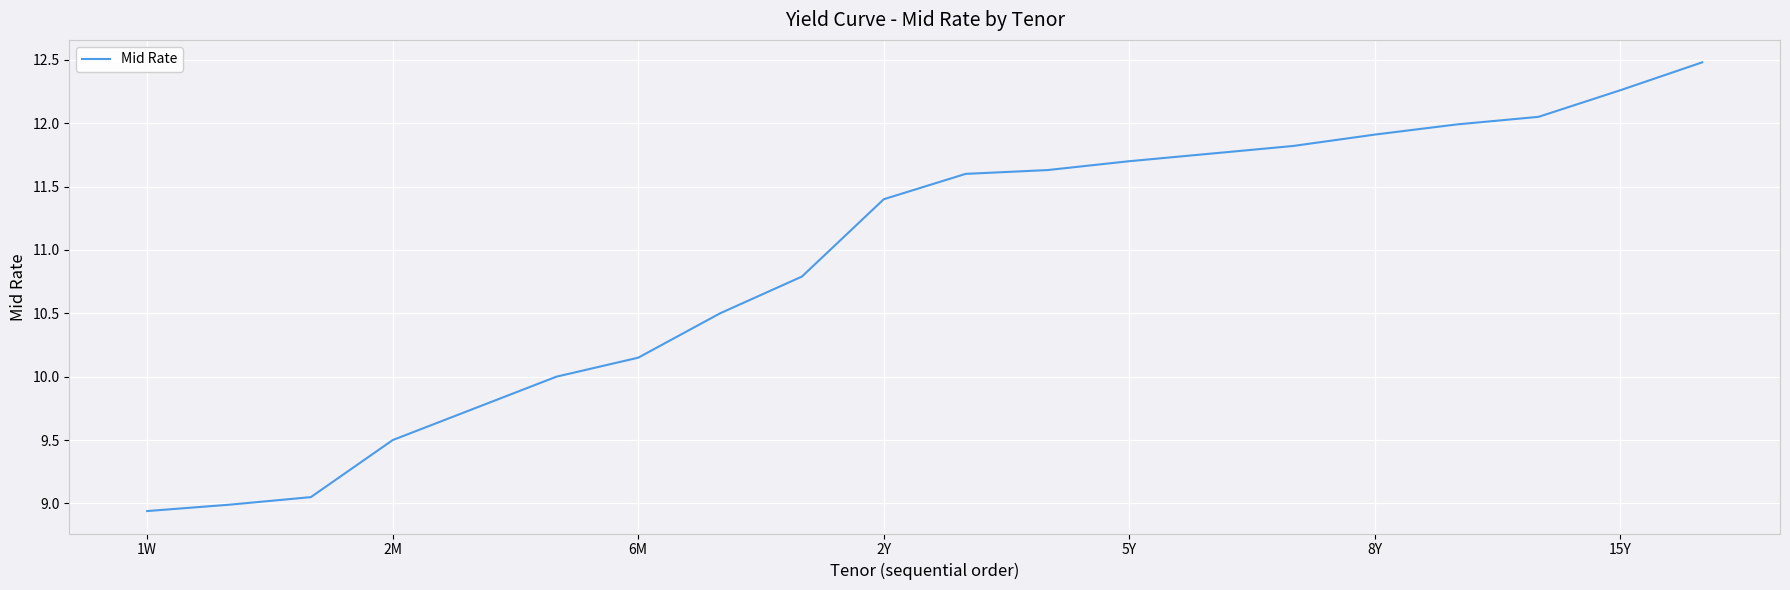

What is the greatest value displayed?

12.5